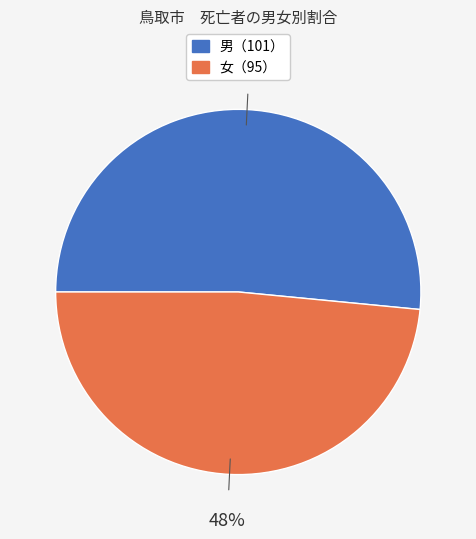

Is there a majority slice in this chart?

Yes